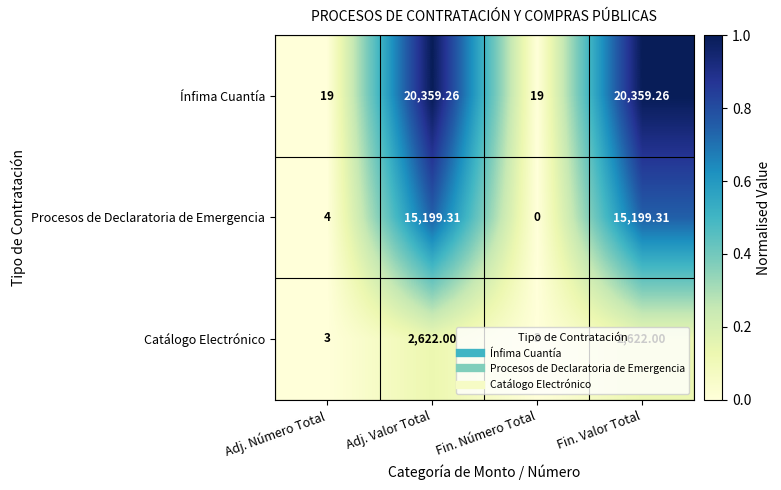

At which label does Procesos de Declaratoria de Emergencia first exceed 15199?

Adj. Valor Total